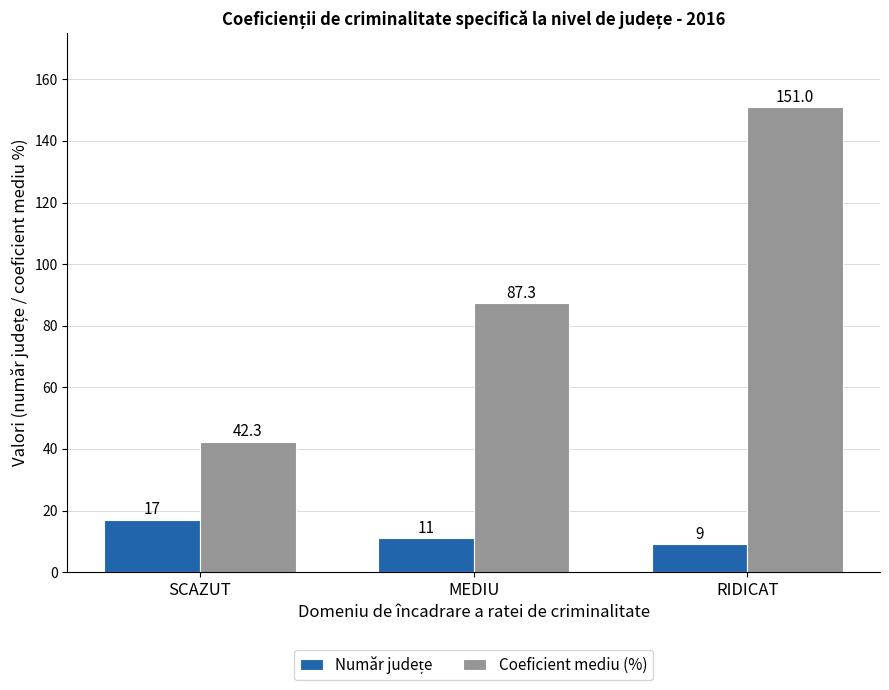

Between SCAZUT and RIDICAT, which series saw the biggest shift?

Coeficient mediu (%)